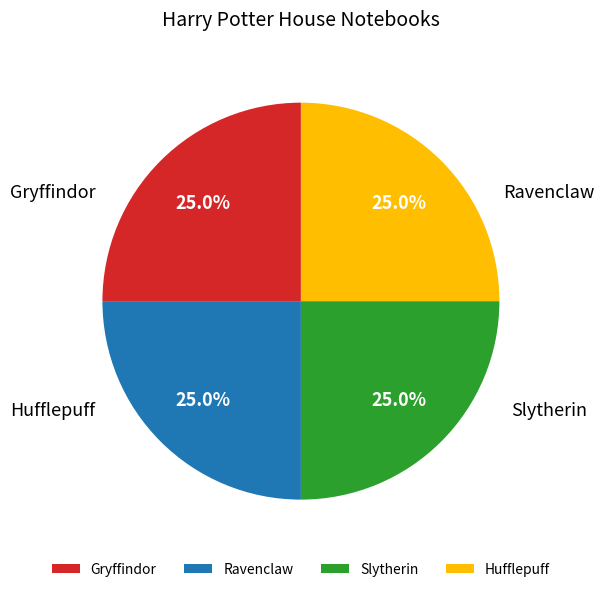

To the nearest percent, what portion does Slytherin represent?

25%